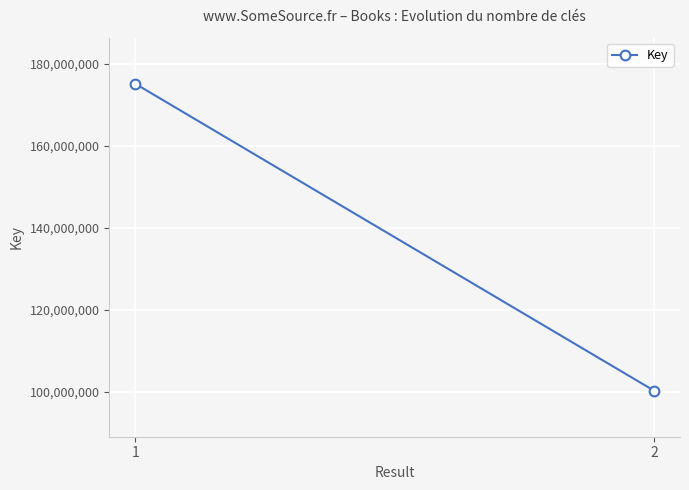

List the labels in order of value, smallest first.

2, 1